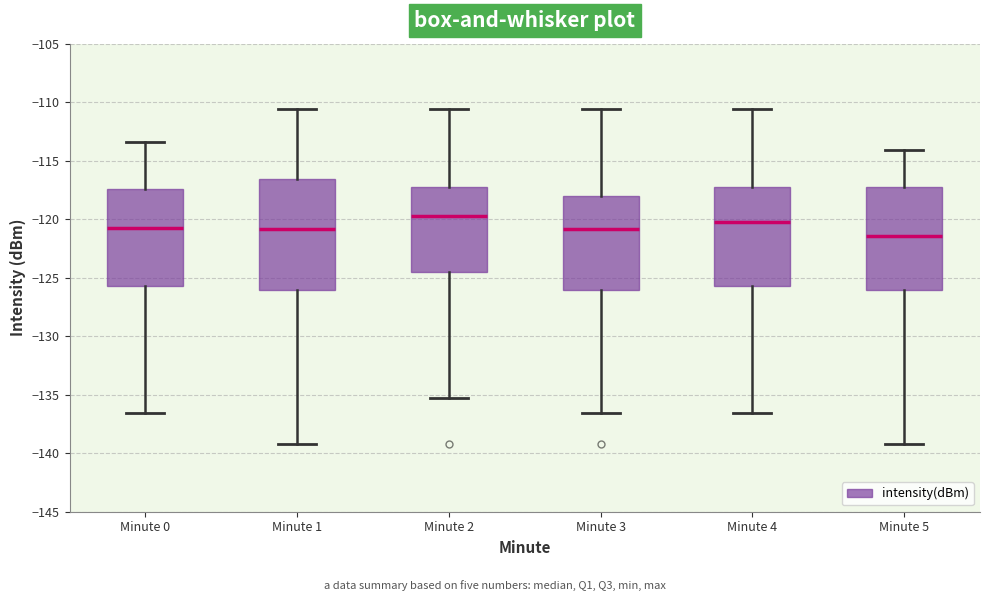

Which box has the lowest median line?

Minute 5